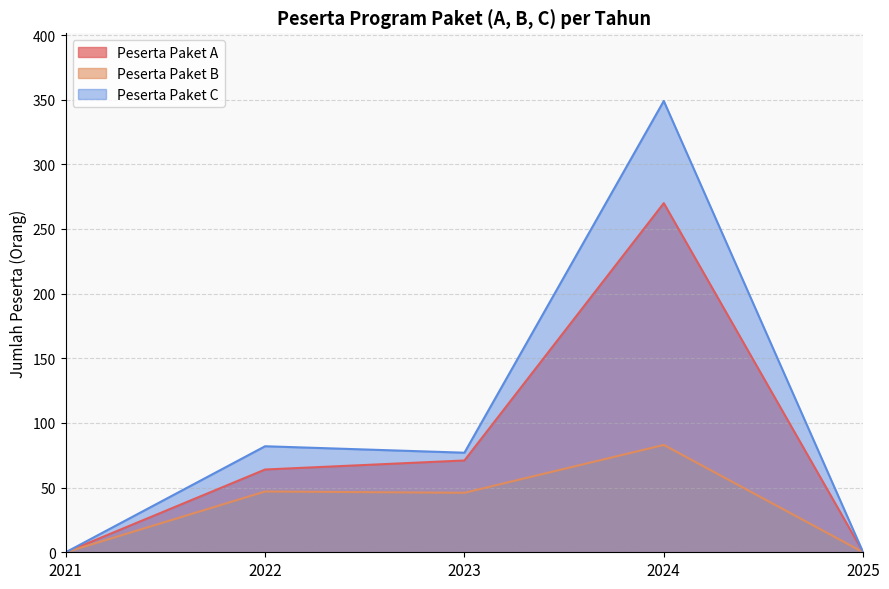

What is the difference between the highest and lowest values at 2024?

266